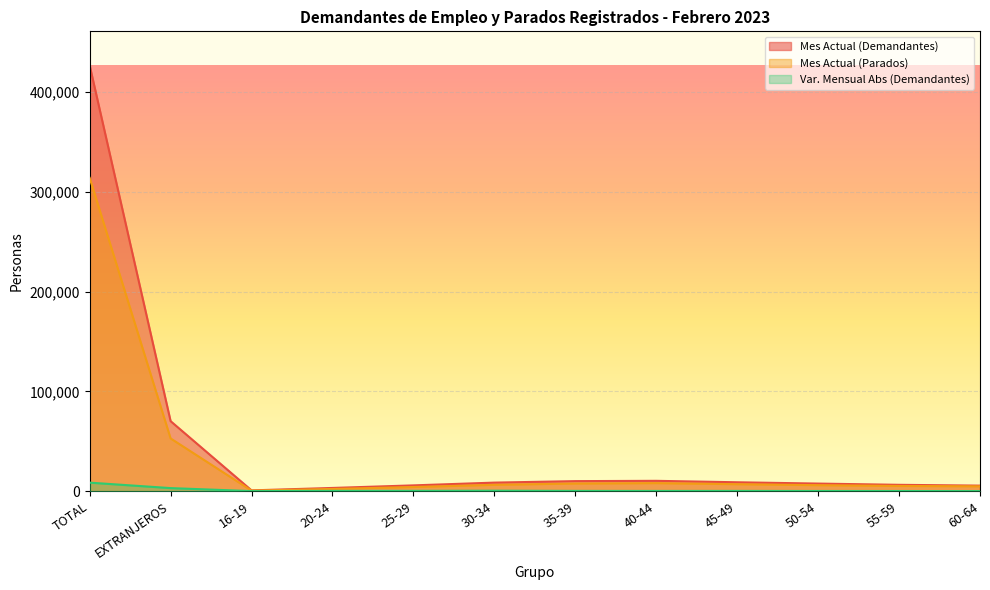

Between EXTRANJEROS and 35-39, which is larger?

EXTRANJEROS